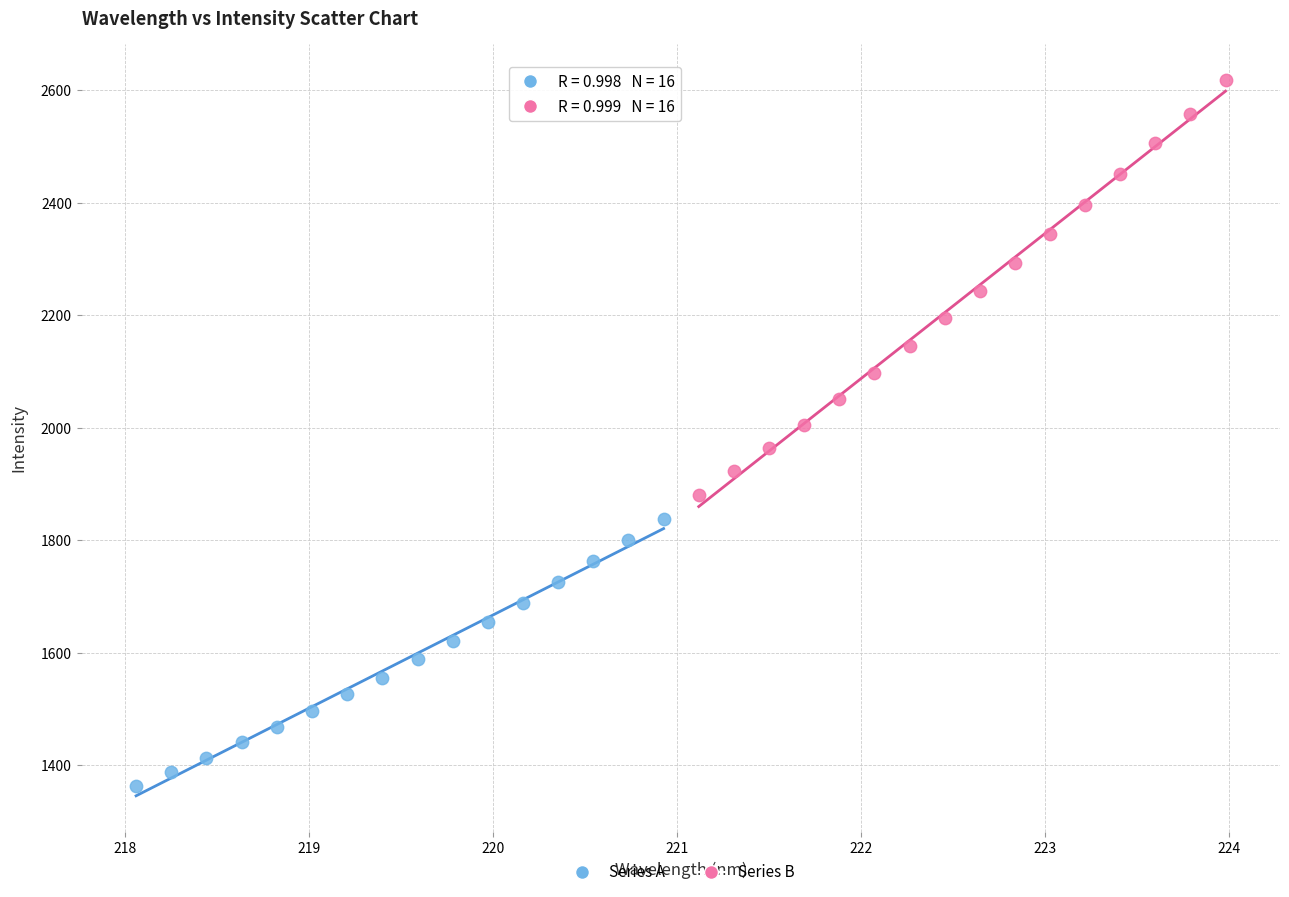

Which series contains the lowest Y value?

Series A